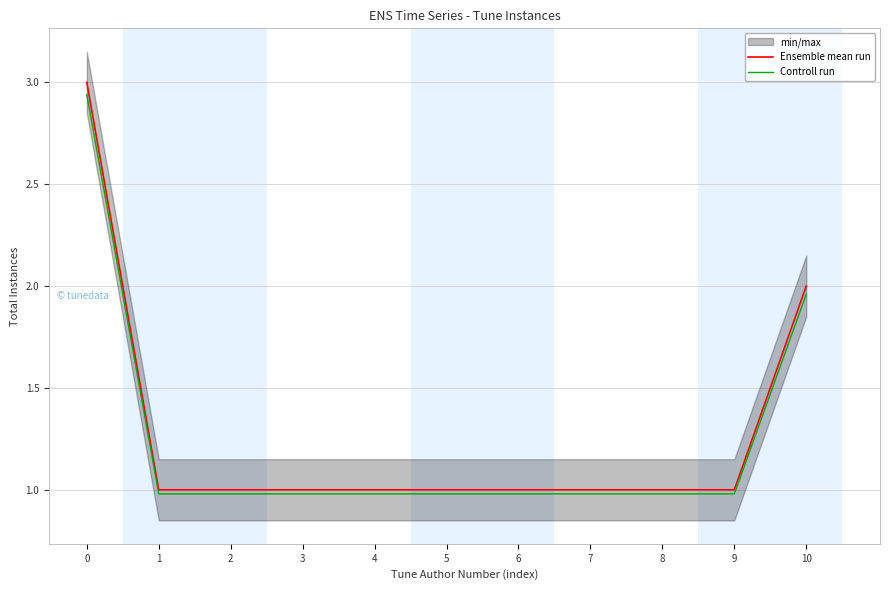

At how many categories does at least one series exceed 1?

2